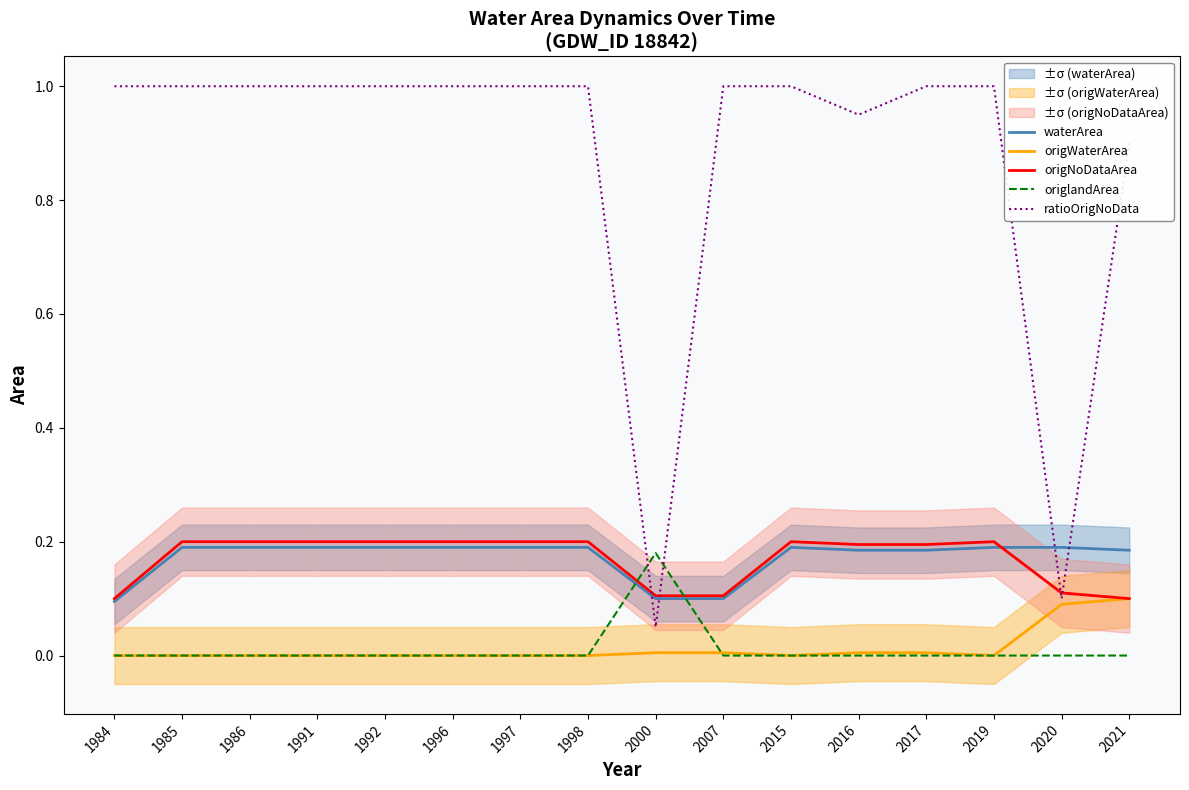

After their last crossing, which series has the higher values: ratioOrigNoData or origlandArea?

ratioOrigNoData